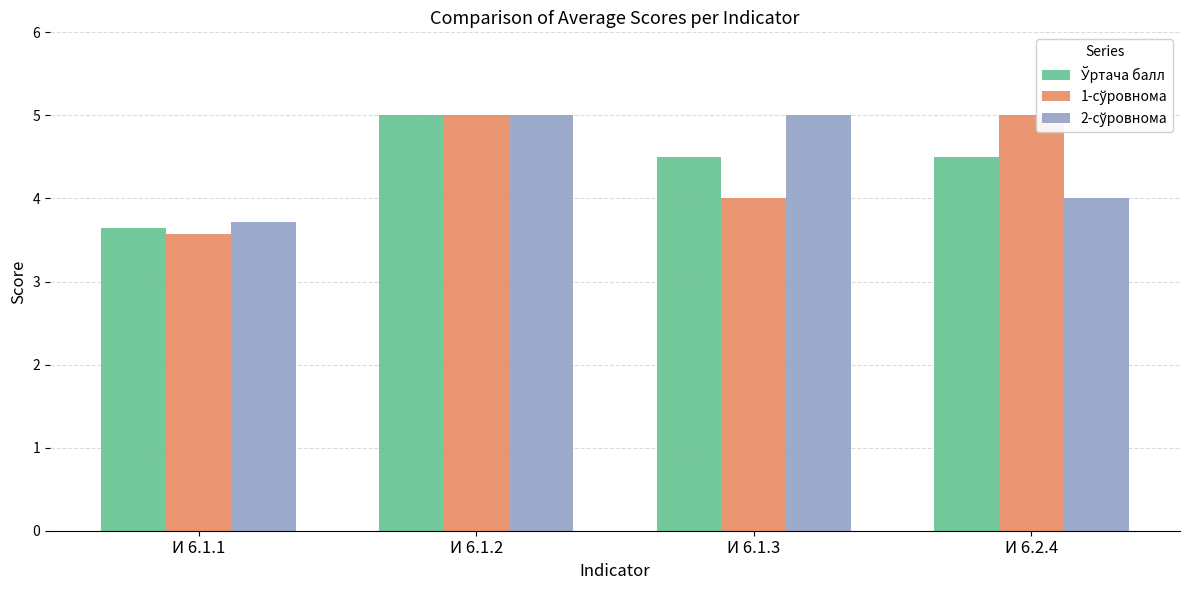

Is the value of 2-сўровнома at И 6.1.1 greater than the value of Ўртача балл at И 6.2.4?

No